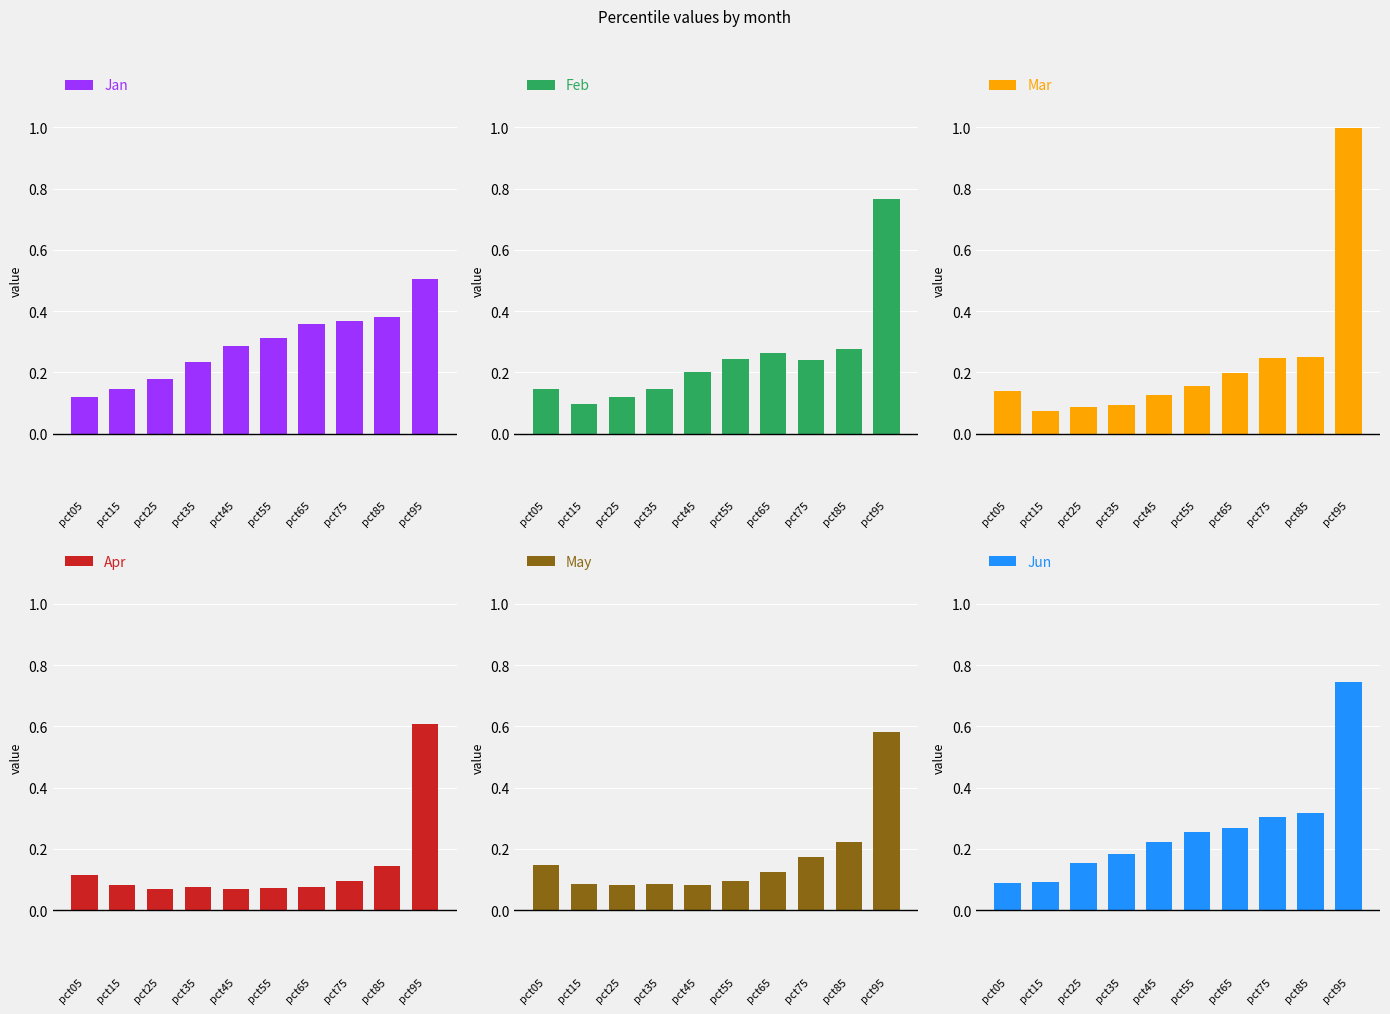

Are the bars horizontal?

No